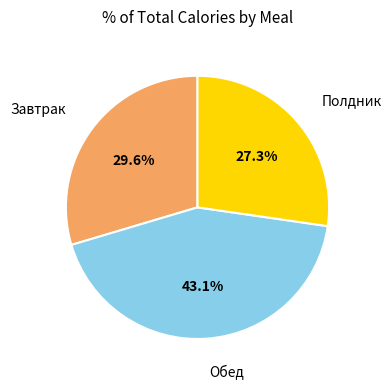

Is there any slice that represents more than half of the pie?

No